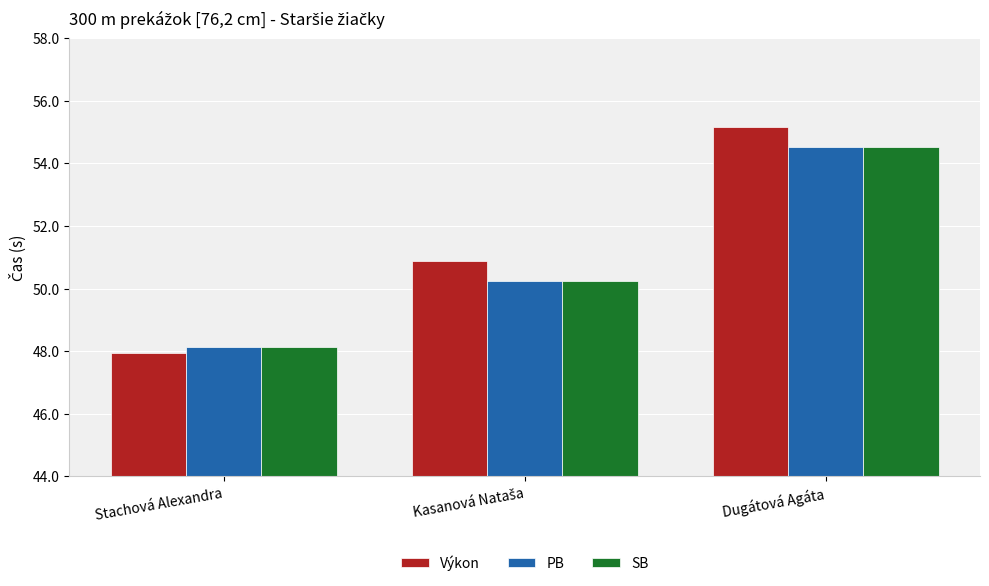

At how many categories does at least one series exceed 49?

2